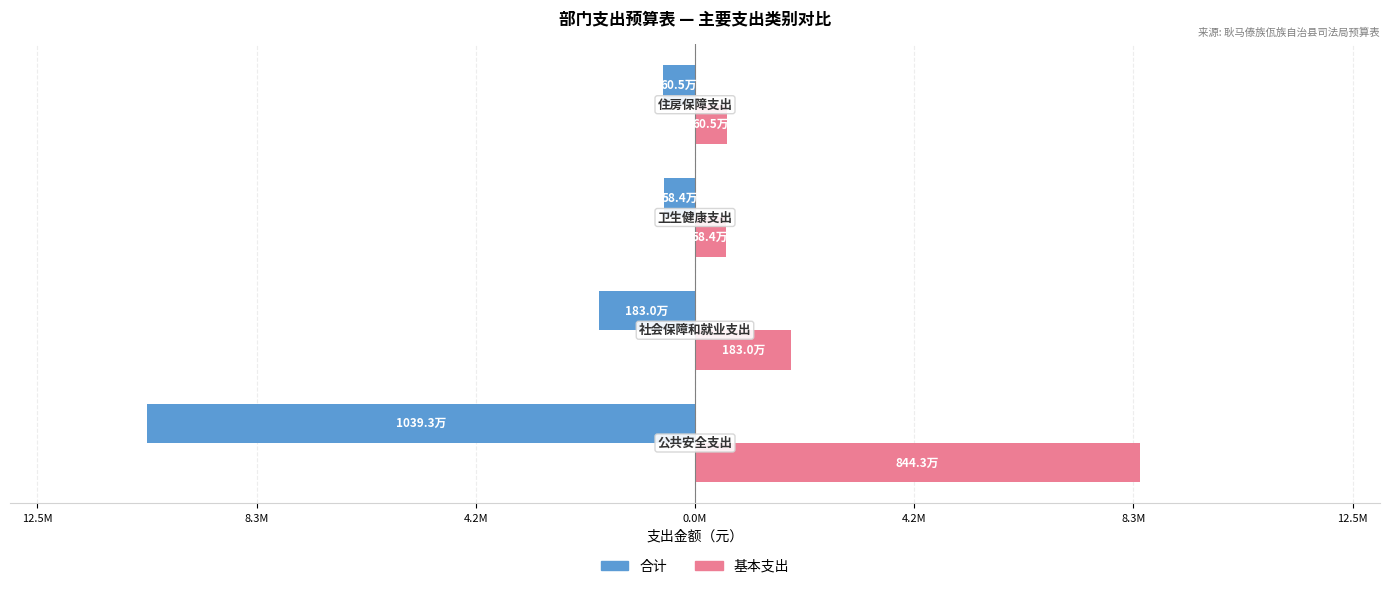

What are all the series names shown in the legend?

合计, 基本支出